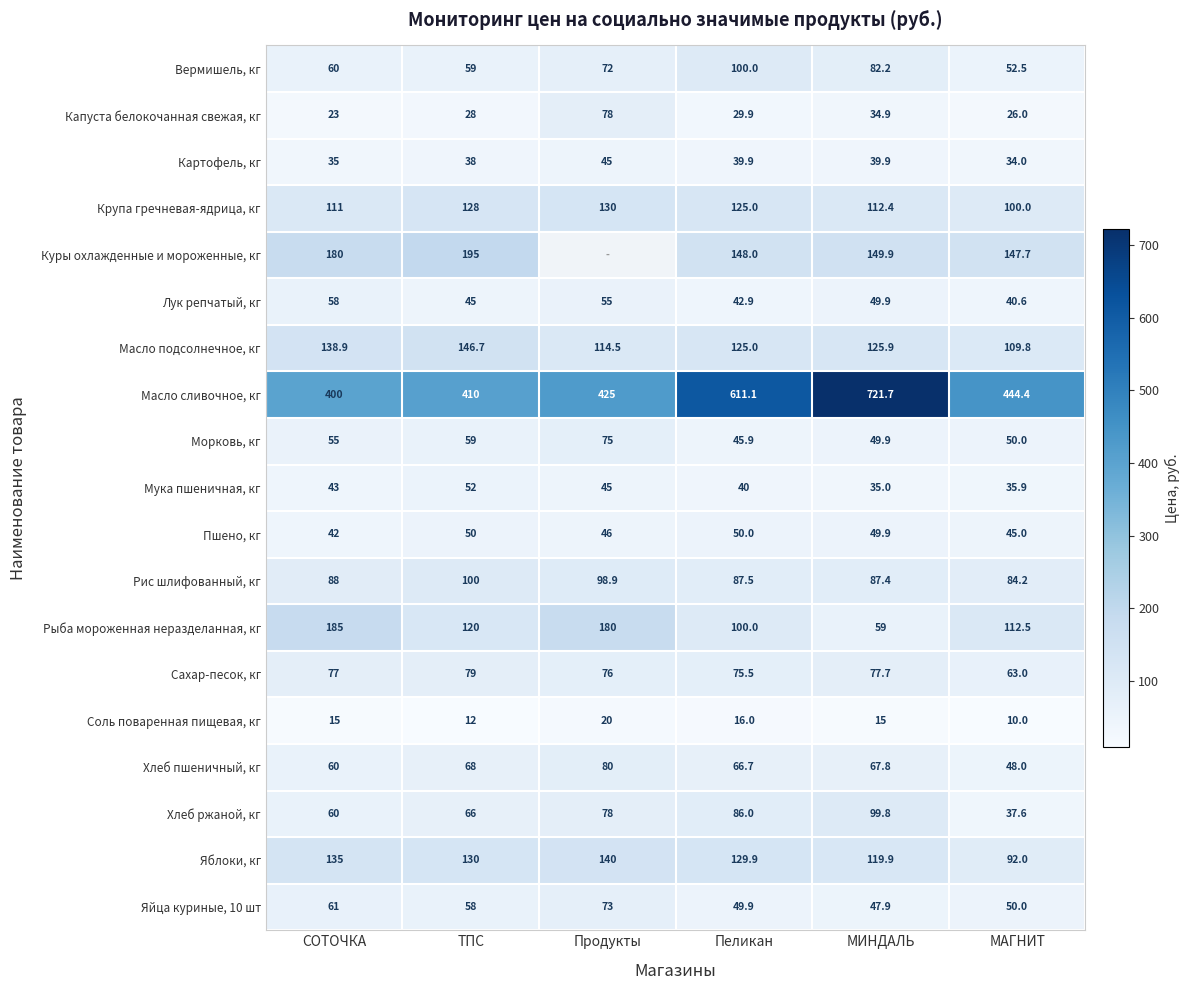

What is the difference between the maximum and minimum values in the Мука пшеничная, кг series?

17.0